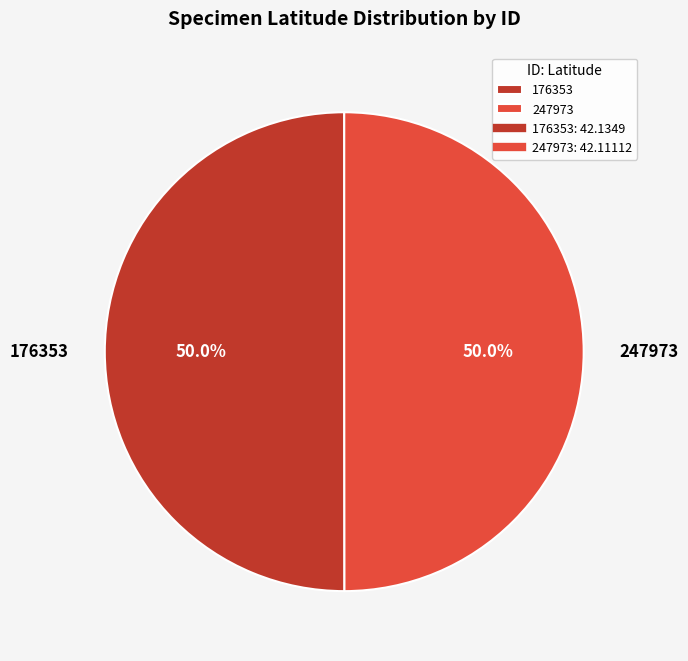

Combined, do 247973 and 176353 account for over 50%?

Yes